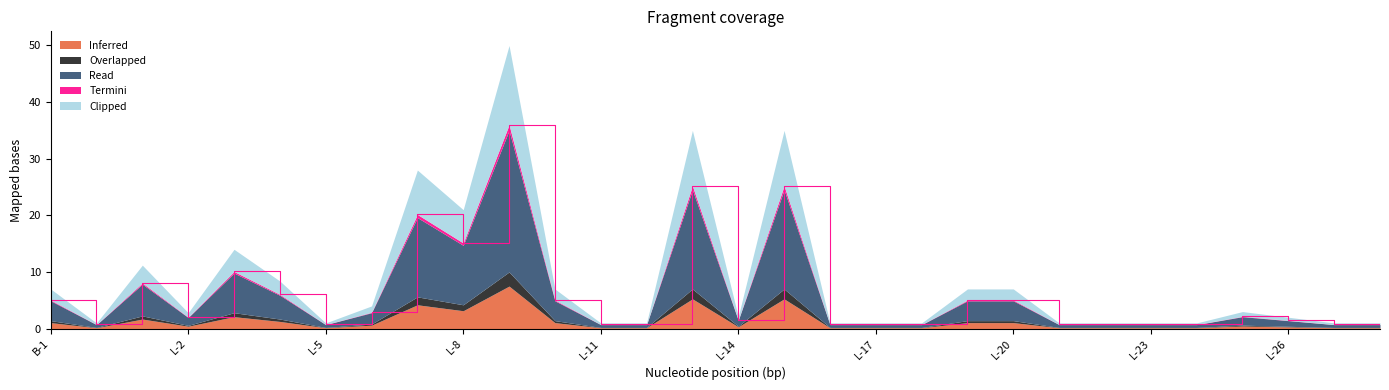

Which has a higher value, L-7 or B-2?

L-7